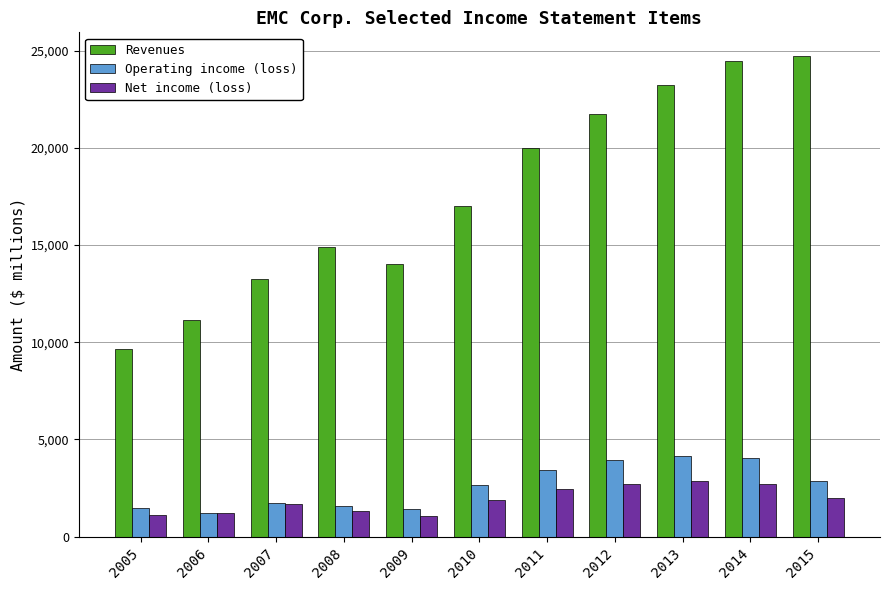

Read the Net income (loss) value at 2006, to the nearest 10.

1220